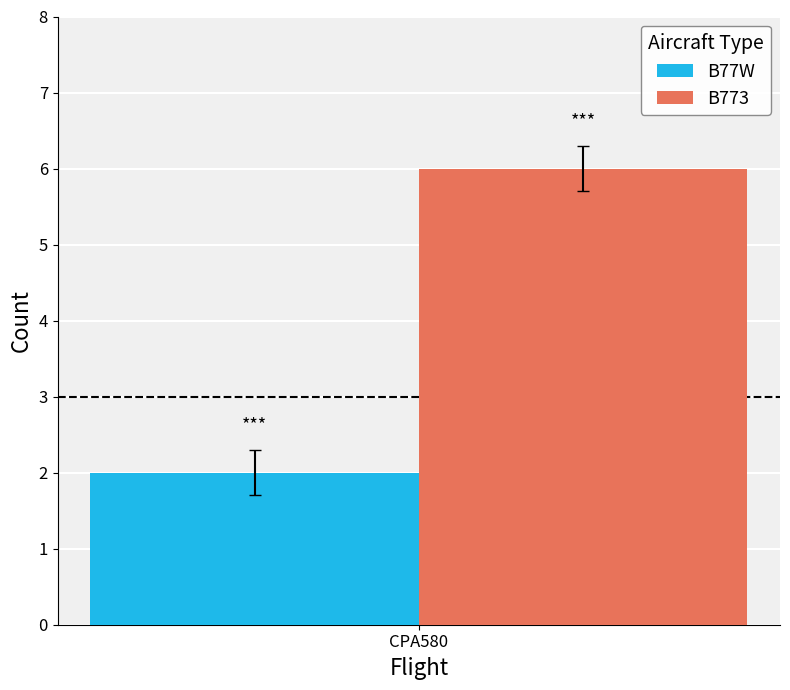

What is the greatest value displayed?

6